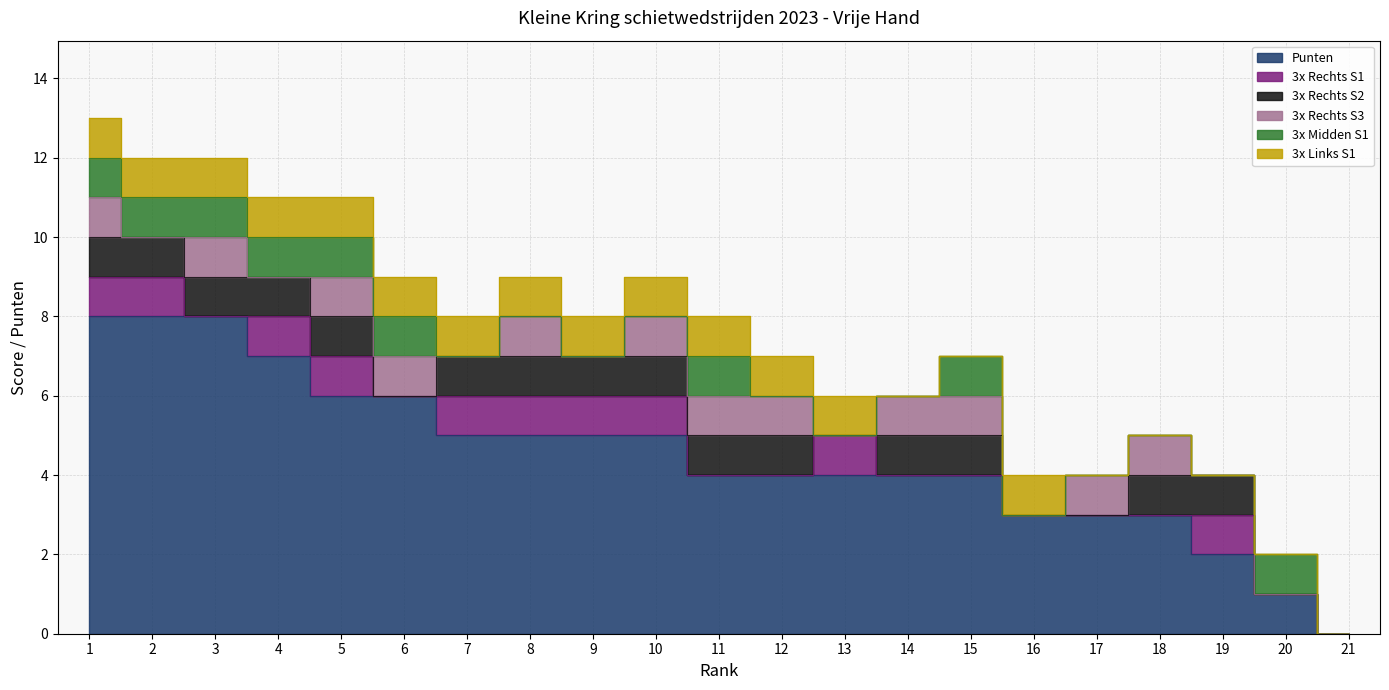

Reading left to right, what are all the values shown in this chart?

Punten: 1=8	2=8	3=8	4=7	5=6	6=6	7=5	8=5	9=5	10=5	11=4	12=4	13=4	14=4	15=4	16=3	17=3	18=3	19=2	20=1	21=0
3x Rechts S1: 1=1	2=1	3=0	4=1	5=1	6=0	7=1	8=1	9=1	10=1	11=0	12=0	13=1	14=0	15=0	16=0	17=0	18=0	19=1	20=0	21=0
3x Rechts S2: 1=1	2=1	3=1	4=1	5=1	6=0	7=1	8=1	9=1	10=1	11=1	12=1	13=0	14=1	15=1	16=0	17=0	18=1	19=1	20=0	21=0
3x Rechts S3: 1=1	2=0	3=1	4=0	5=1	6=1	7=0	8=1	9=0	10=1	11=1	12=1	13=0	14=1	15=1	16=0	17=1	18=1	19=0	20=0	21=0
3x Midden S1: 1=1	2=1	3=1	4=1	5=1	6=1	7=0	8=0	9=0	10=0	11=1	12=0	13=0	14=0	15=1	16=0	17=0	18=0	19=0	20=1	21=0
3x Links S1: 1=1	2=1	3=1	4=1	5=1	6=1	7=1	8=1	9=1	10=1	11=1	12=1	13=1	14=0	15=0	16=1	17=0	18=0	19=0	20=0	21=0